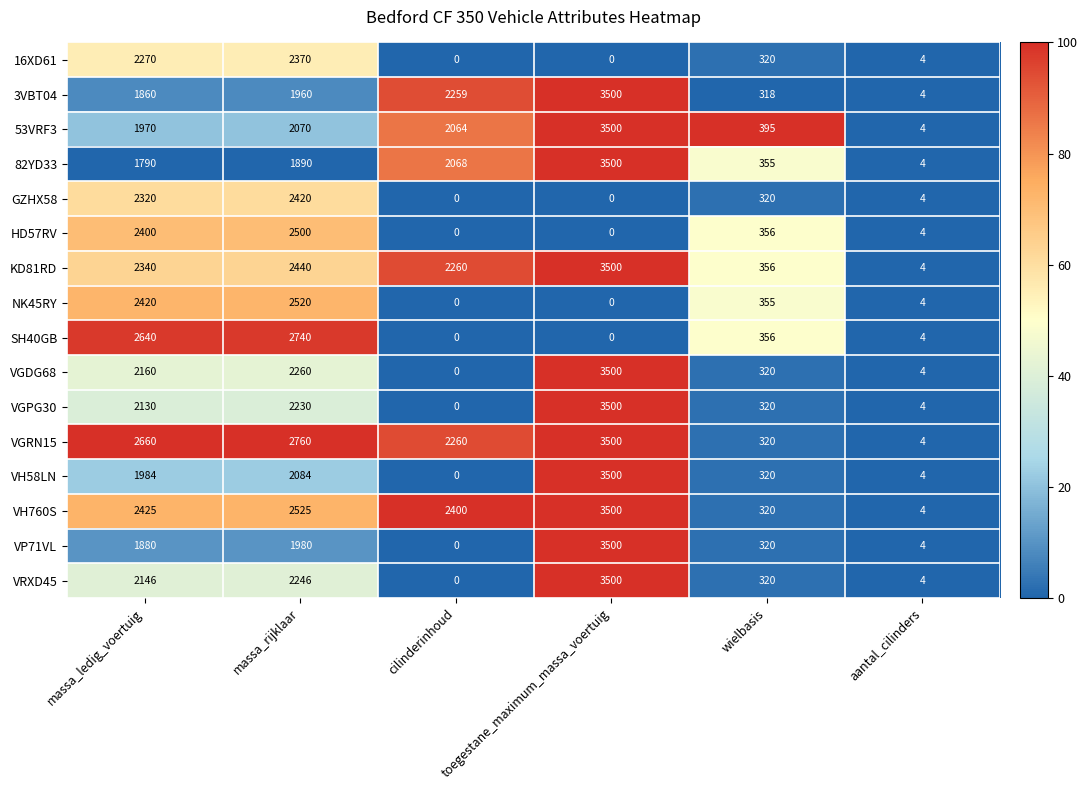

At which category is the sum across all series the highest?

toegestane_maximum_massa_voertuig